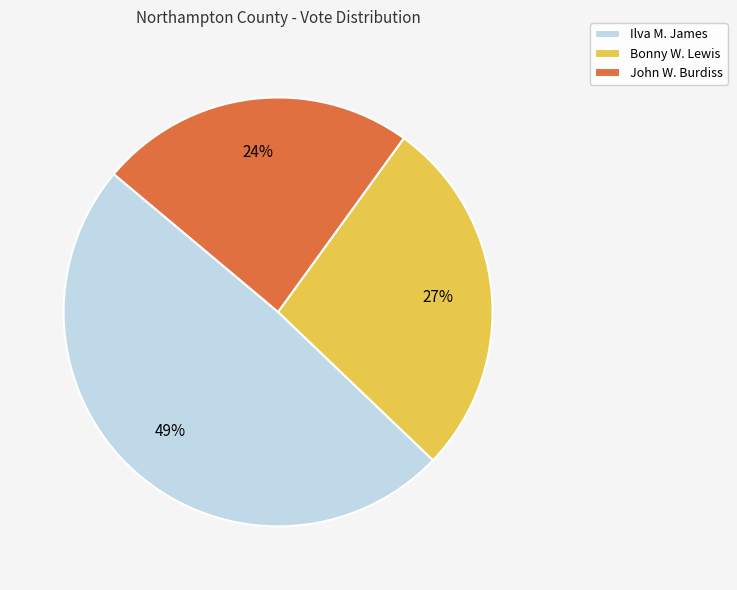

To the nearest percent, what is the difference between the largest and smallest slice percentages?

25%